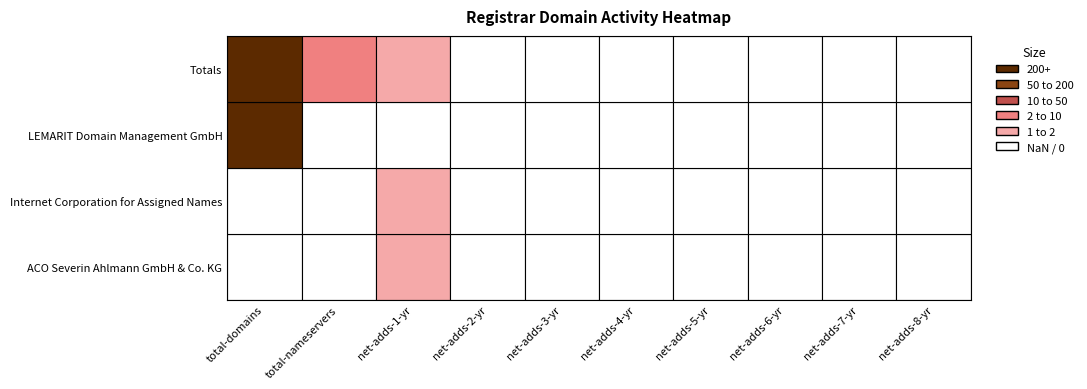

Which series has the largest total across all categories?

Totals